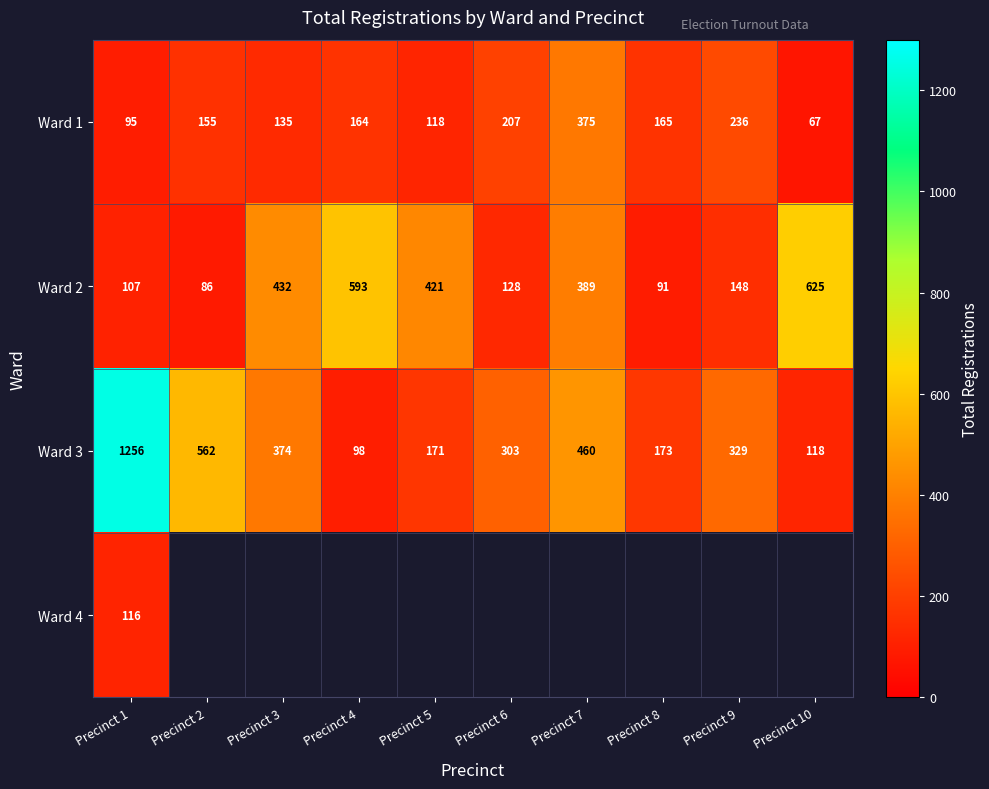

What is the sum of the Ward 1 values at Precinct 7 and Precinct 3?

510